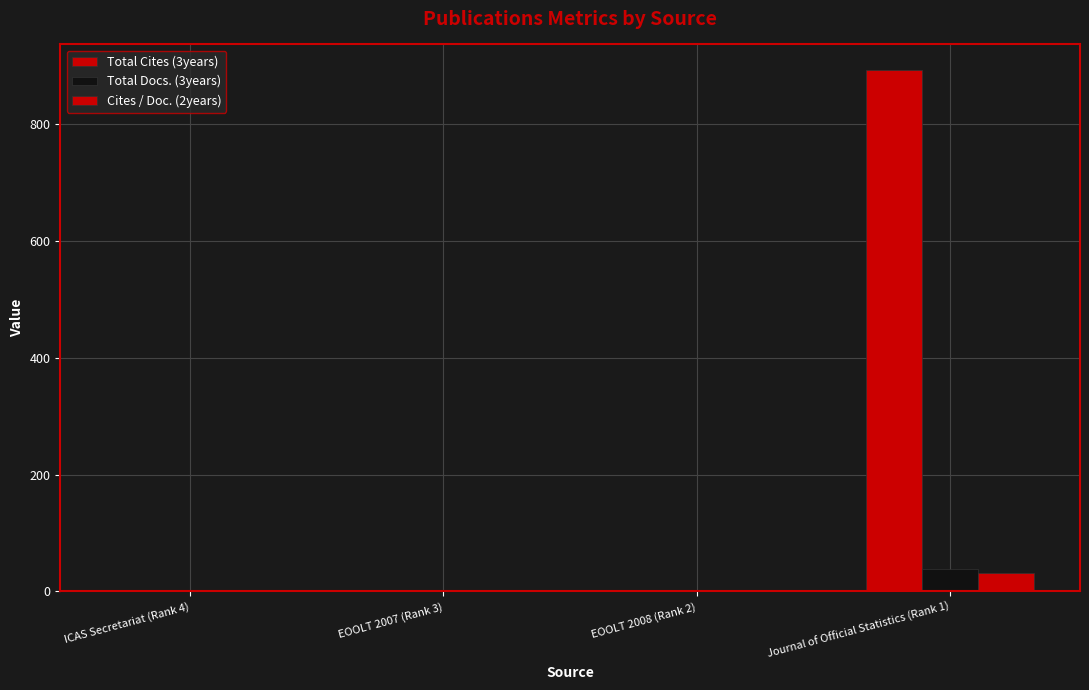

Count the number of data series in this chart.

3